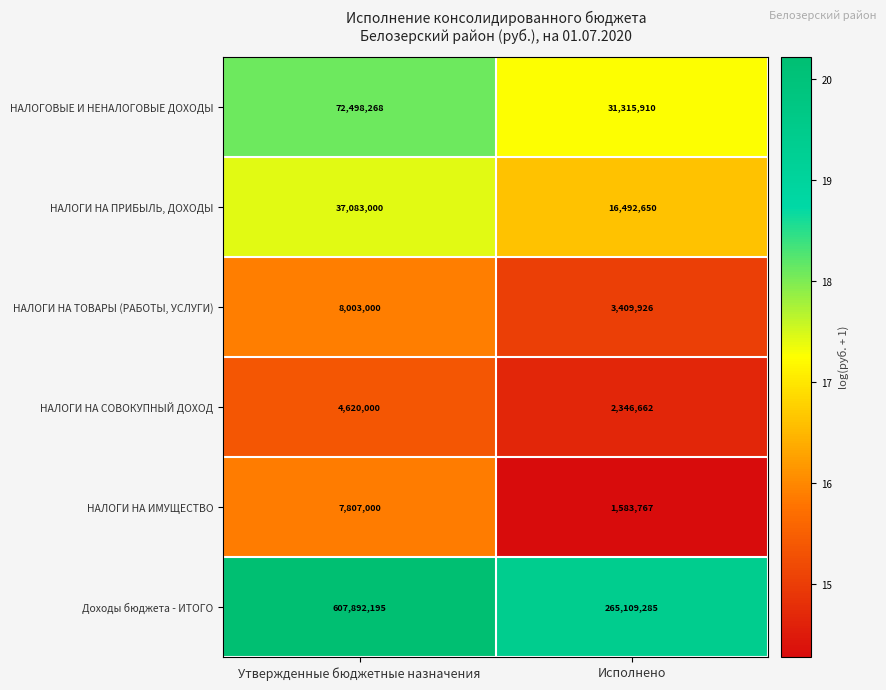

List the series in order of their peak value, lowest first.

НАЛОГИ НА СОВОКУПНЫЙ ДОХОД, НАЛОГИ НА ИМУЩЕСТВО, НАЛОГИ НА ТОВАРЫ (РАБОТЫ, УСЛУГИ), НАЛОГИ НА ПРИБЫЛЬ, ДОХОДЫ, НАЛОГОВЫЕ И НЕНАЛОГОВЫЕ ДОХОДЫ, Доходы бюджета - ИТОГО